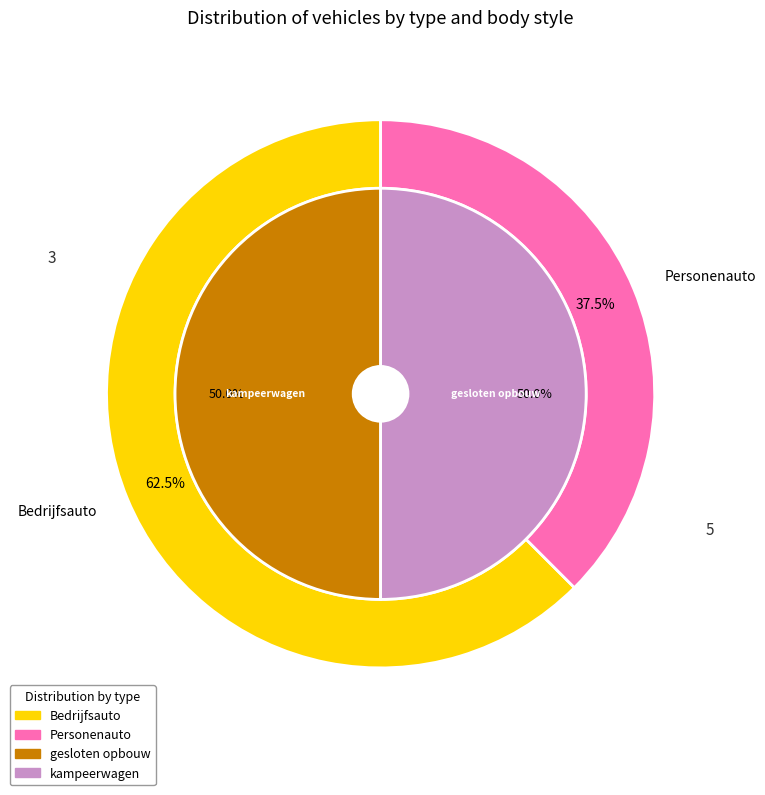

What is the largest slice in the pie chart?

Bedrijfsauto